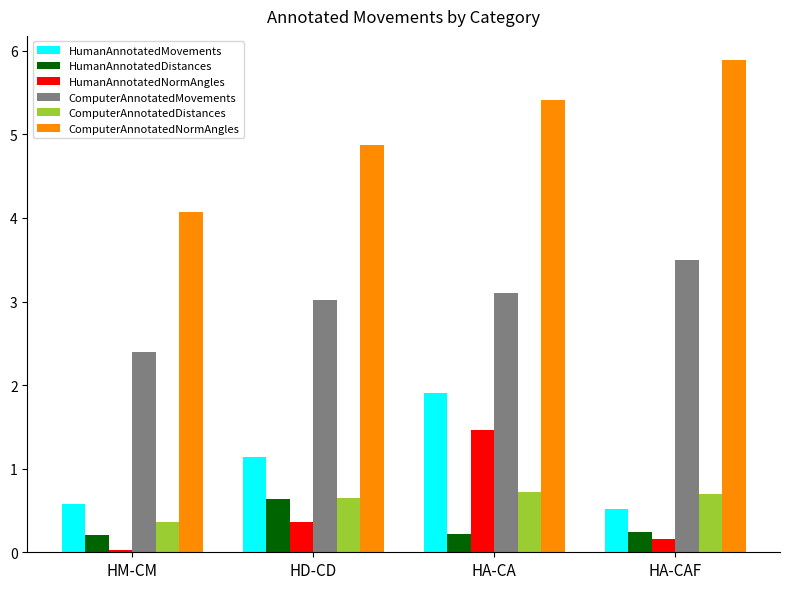

What is the highest value of the HumanAnnotatedMovements series?

1.9